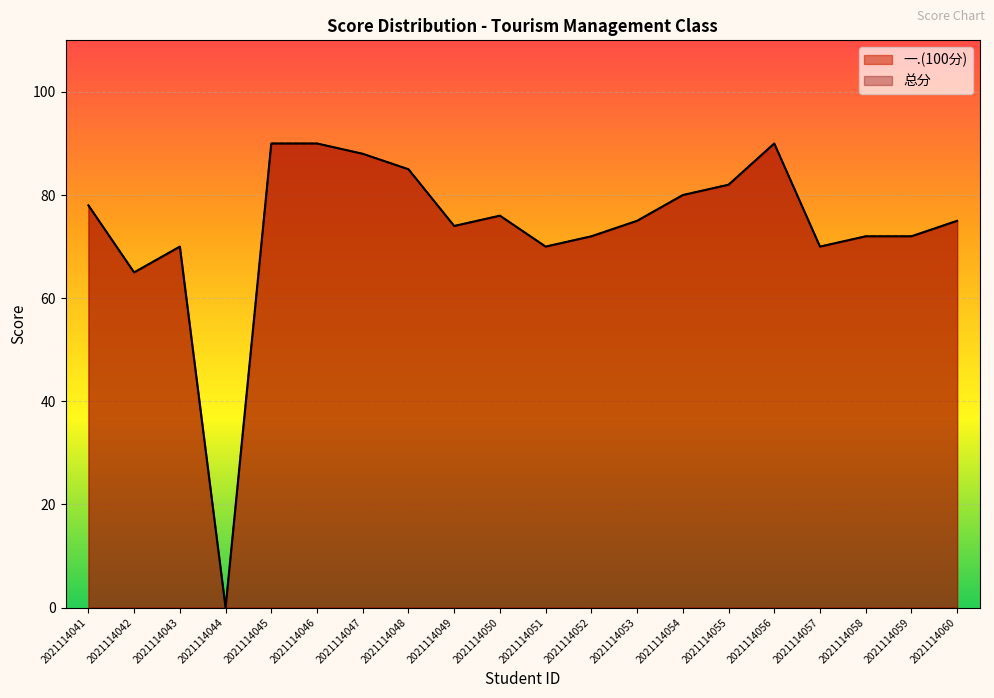

True or false: 一.(100分) has a value of 126 at 2021114055.

False